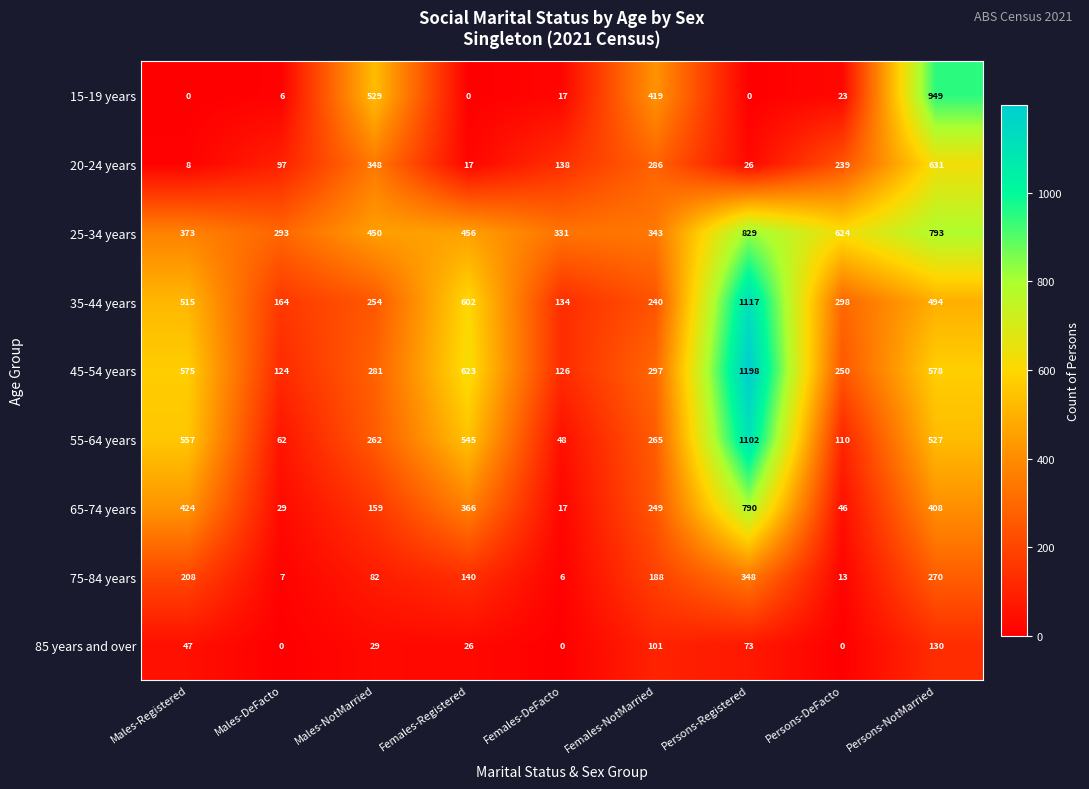

At how many categories does at least one series exceed 980?

1